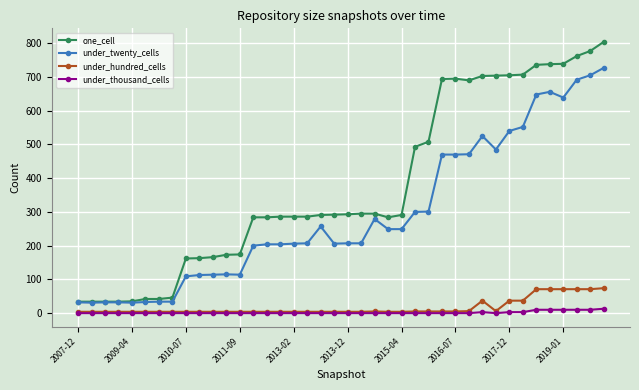

Count the number of data series in this chart.

4